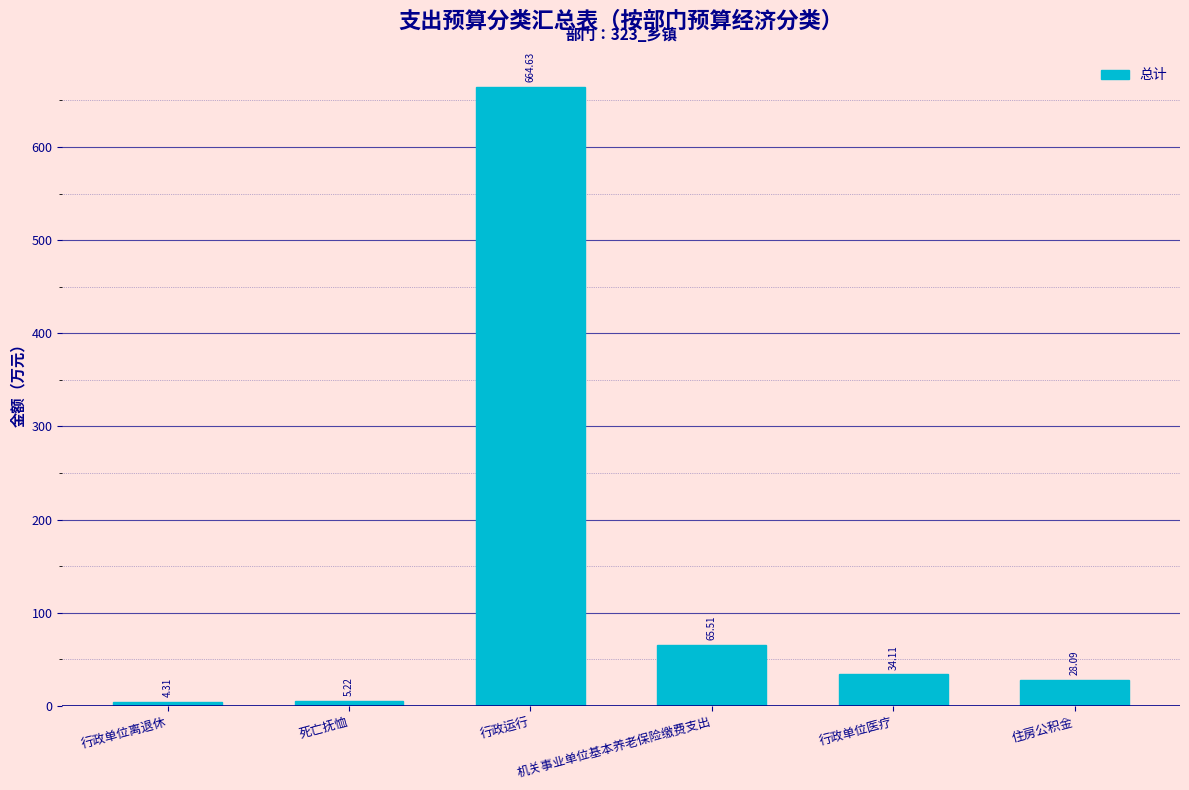

At which label is the value closest to 334?

机关事业单位基本养老保险缴费支出